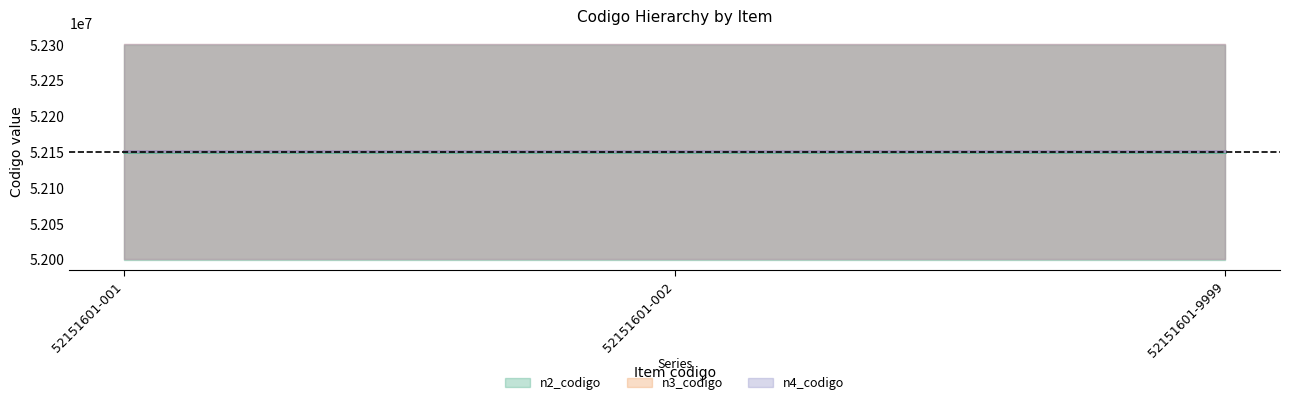

How many distinct data groups are displayed?

3